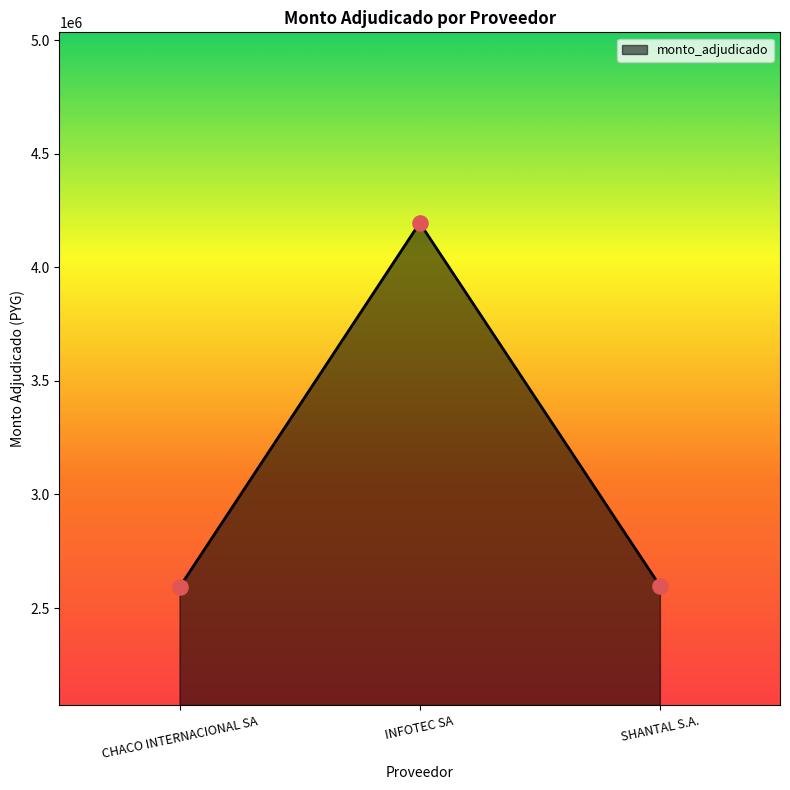

What is the change in value from CHACO INTERNACIONAL SA to INFOTEC SA?

+1603600